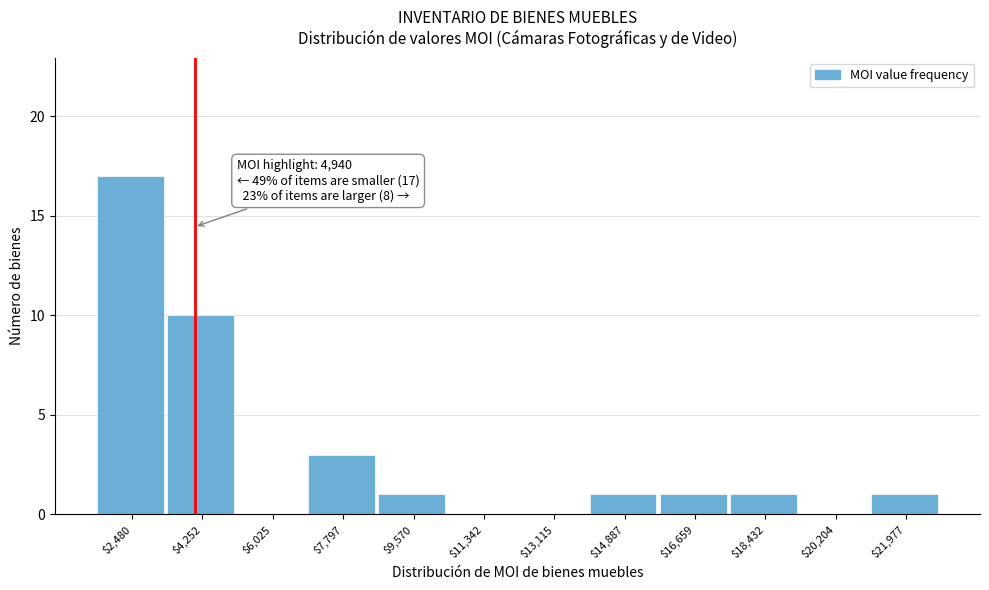

At which label is the value closest to 8?

$4,252